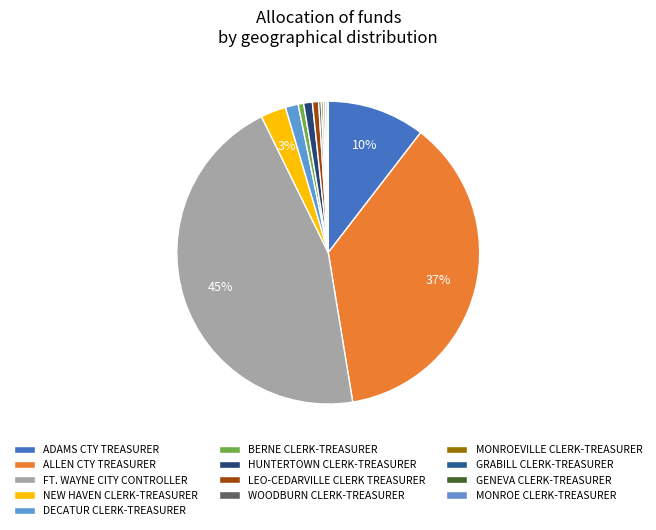

To the nearest percent, what percentage of the pie is DECATUR CLERK-TREASURER?

1%